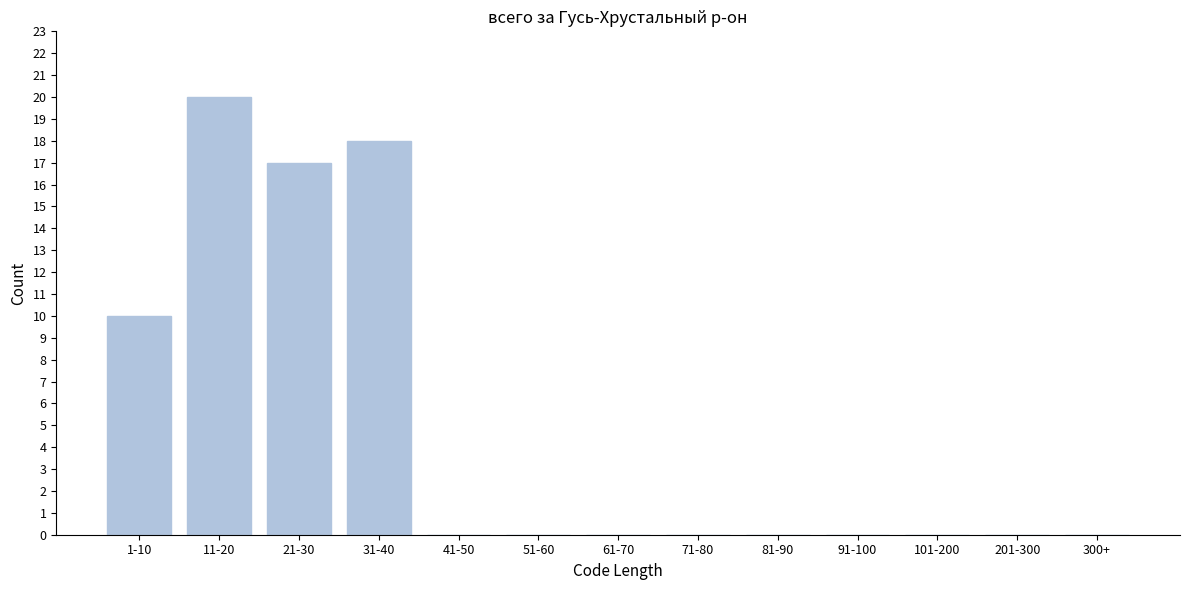

Reading left to right, transcribe all the data shown in this chart.

1-10=10	11-20=20	21-30=17	31-40=18	41-50=0	51-60=0	61-70=0	71-80=0	81-90=0	91-100=0	101-200=0	201-300=0	300+=0